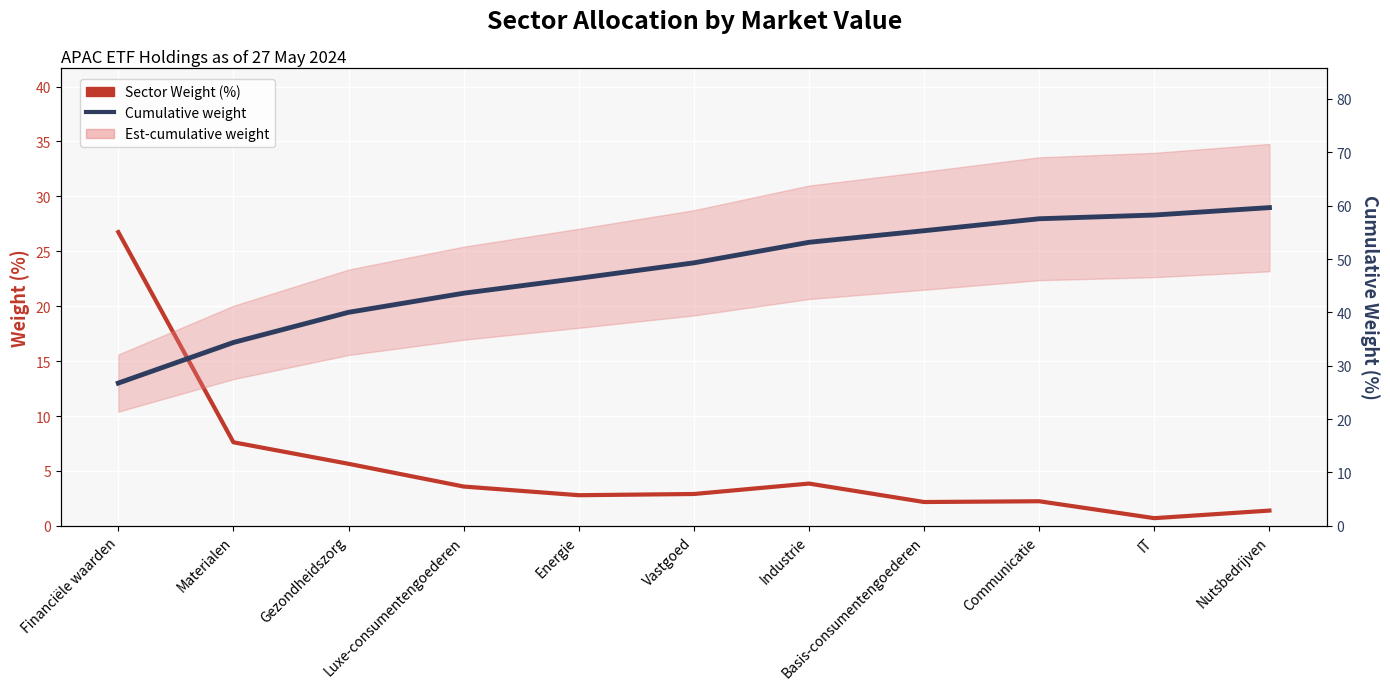

What is the label of the 11th point from the left?

Nutsbedrijven